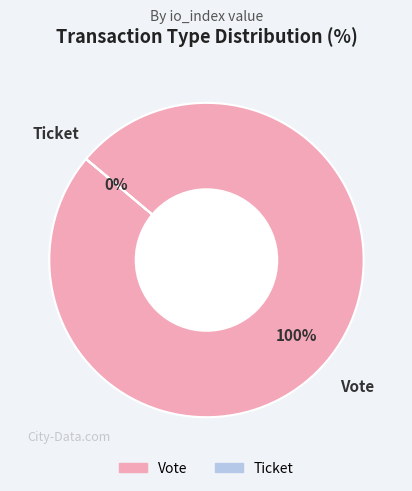

Count the number of slices in the pie.

2